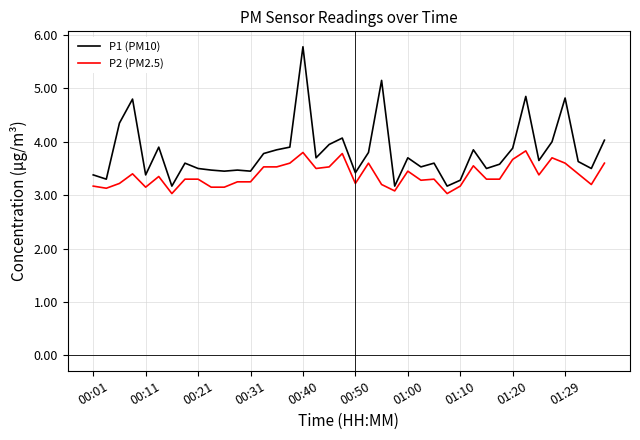

Which series has the largest total across all categories?

P1 (PM10)